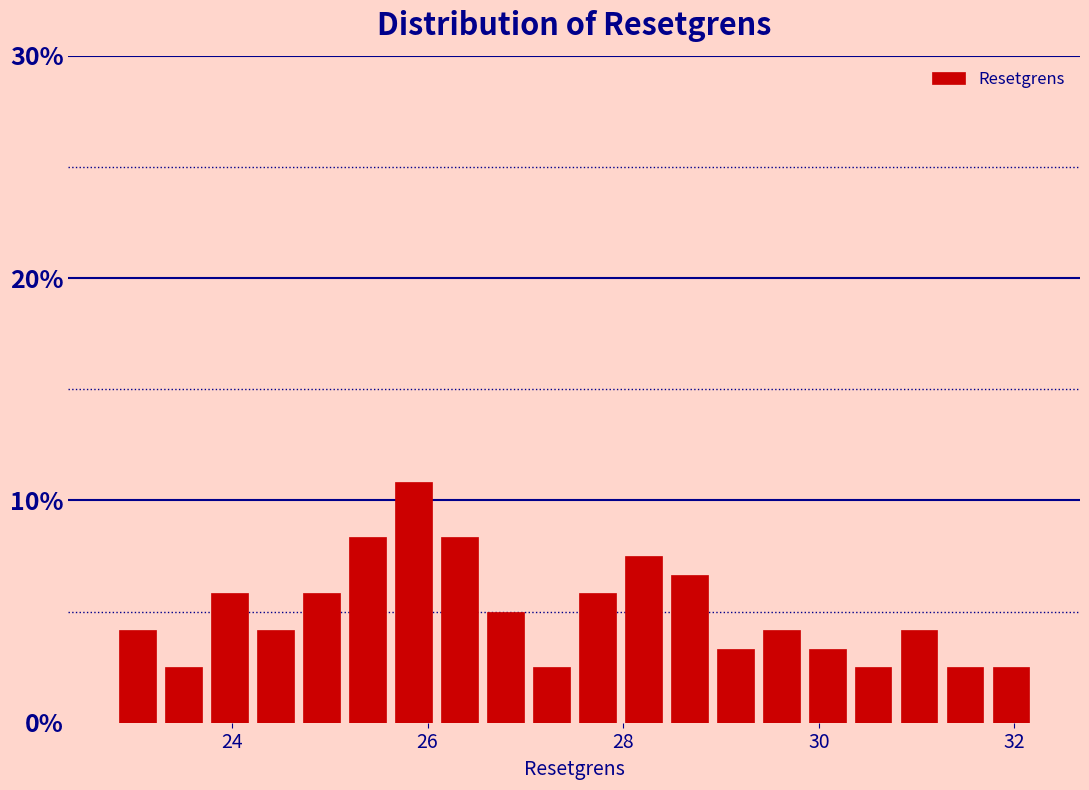

Around what value on the x-axis is the tallest bar? Give the approximate position of its centre, as read against the axis.

25.8